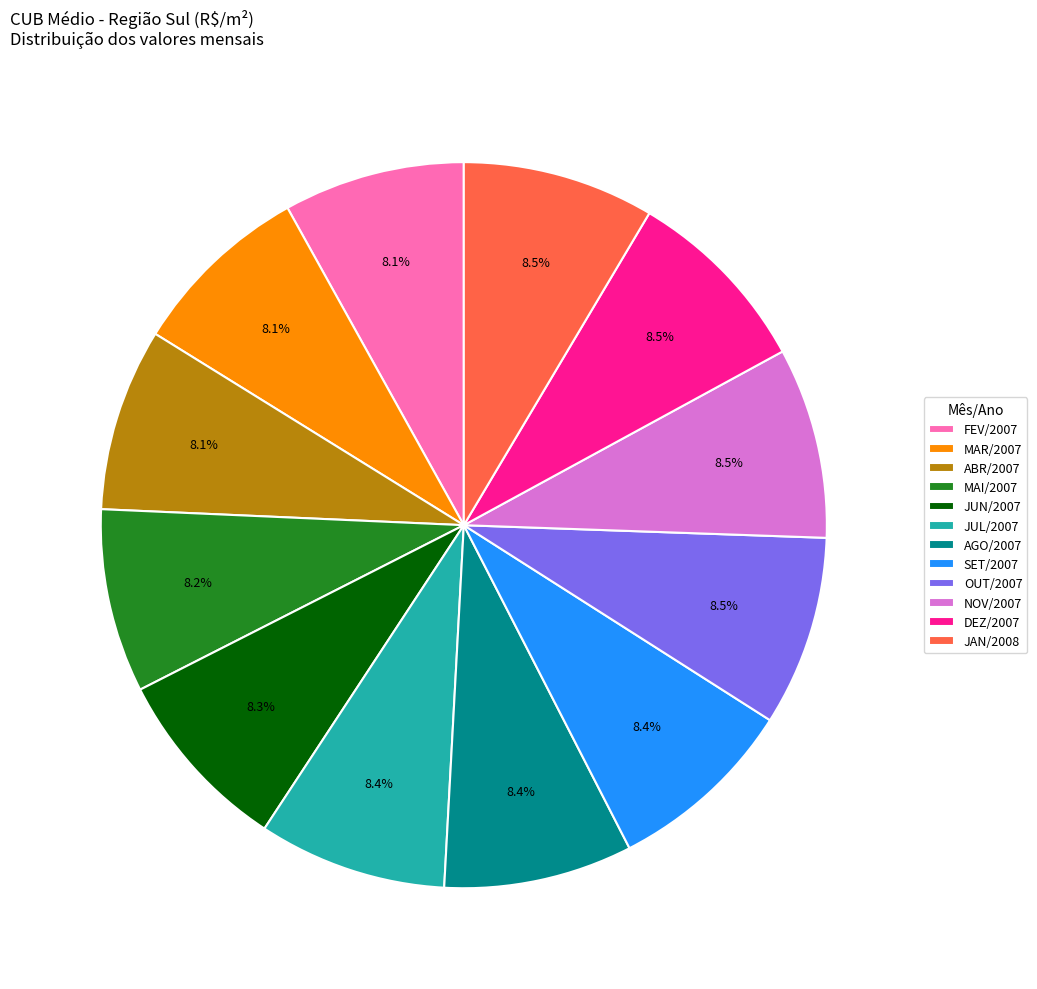

What is the ratio of the value at DEZ/2007 to the value at SET/2007?

1.0